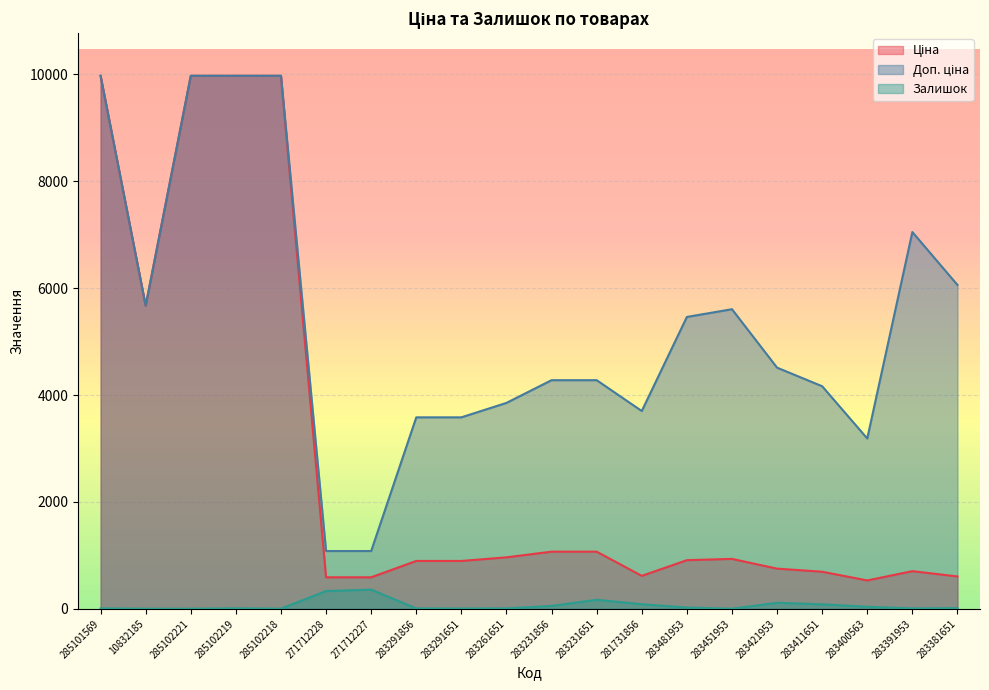

What is the sum of all Залишок values?

1328.0